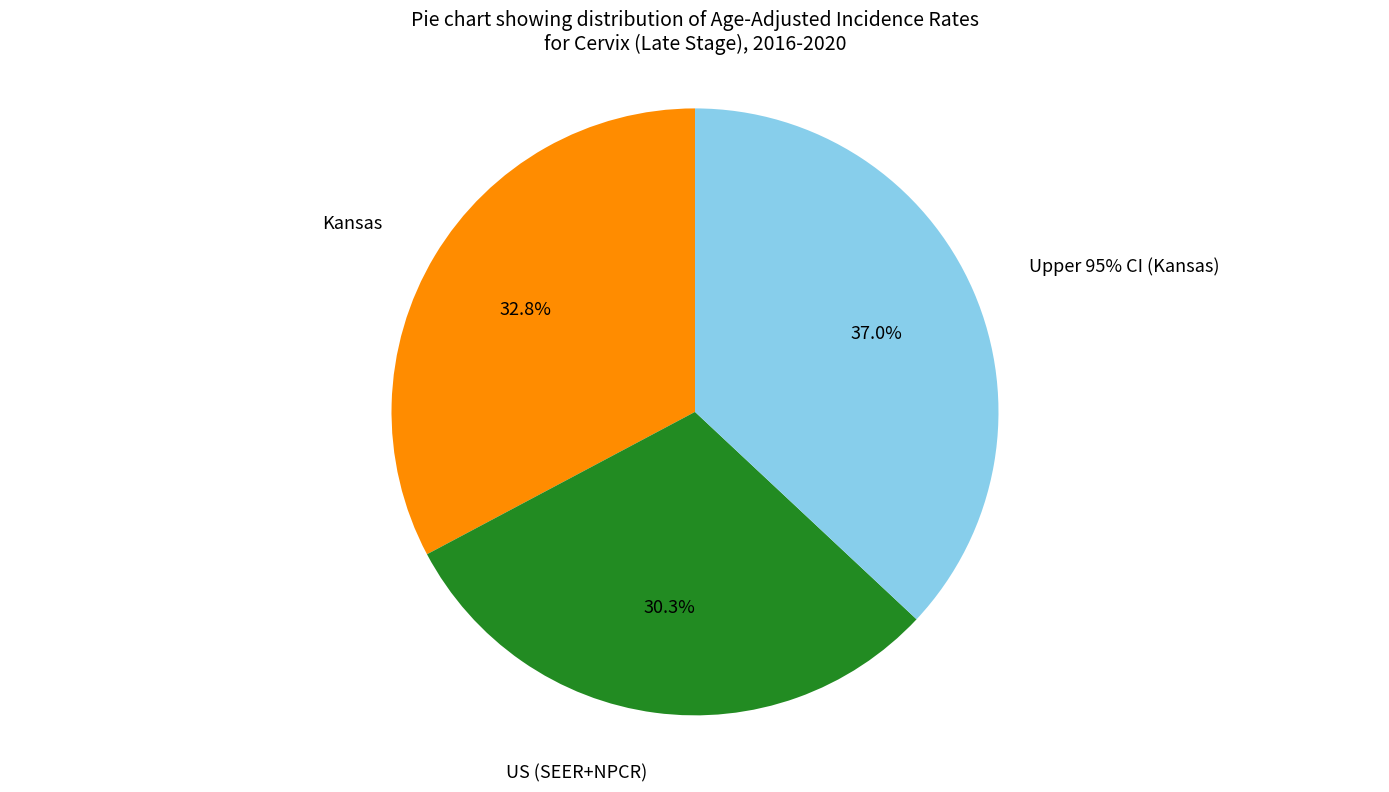

What is the ratio of the value at Kansas to the value at US (SEER+NPCR)?

1.1